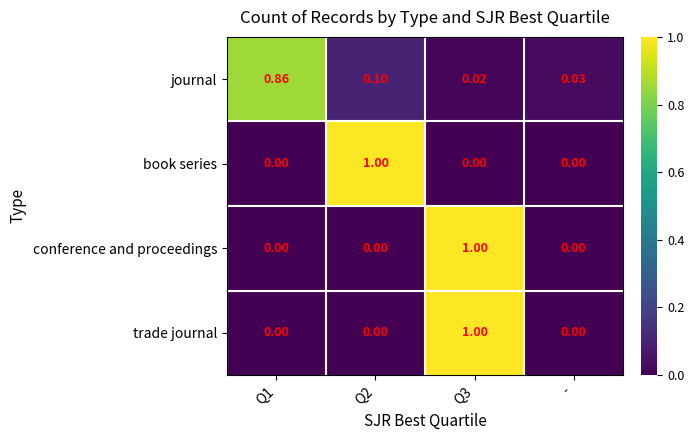

Which series has the largest total across all categories?

journal